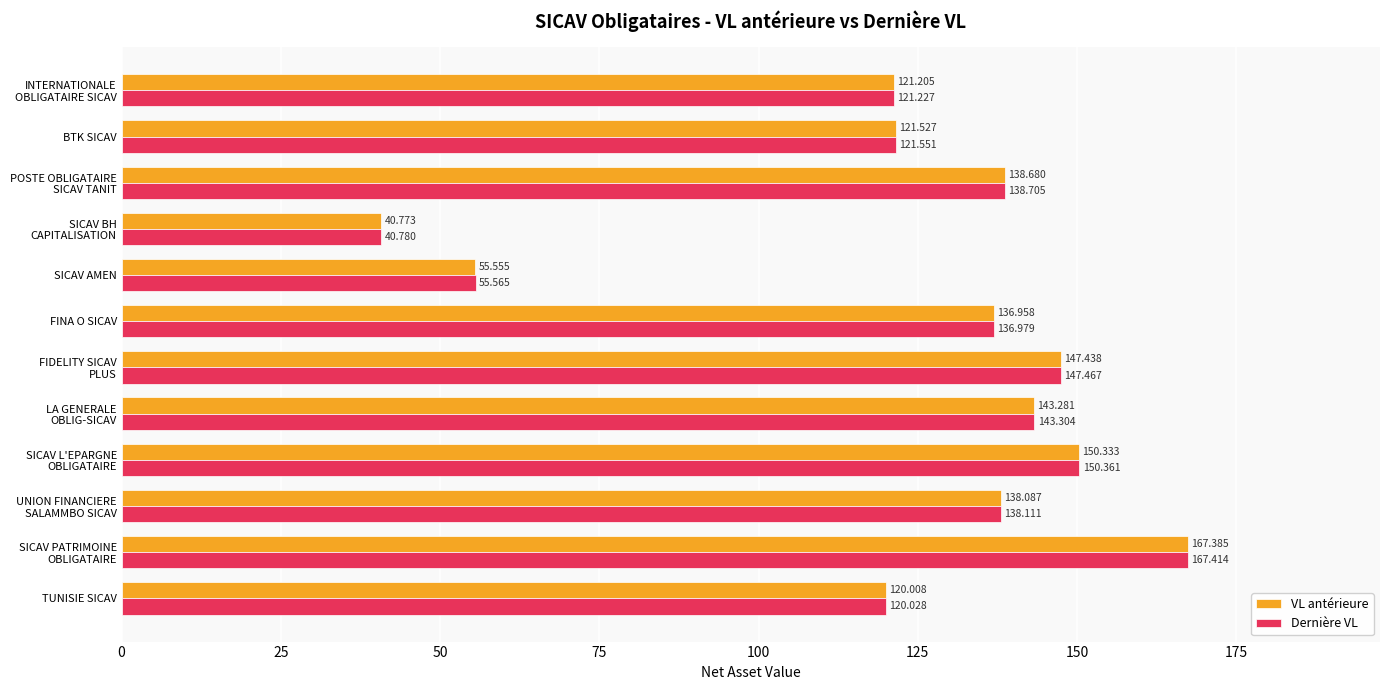

At which category is the sum across all series the highest?

SICAV PATRIMOINE
OBLIGATAIRE